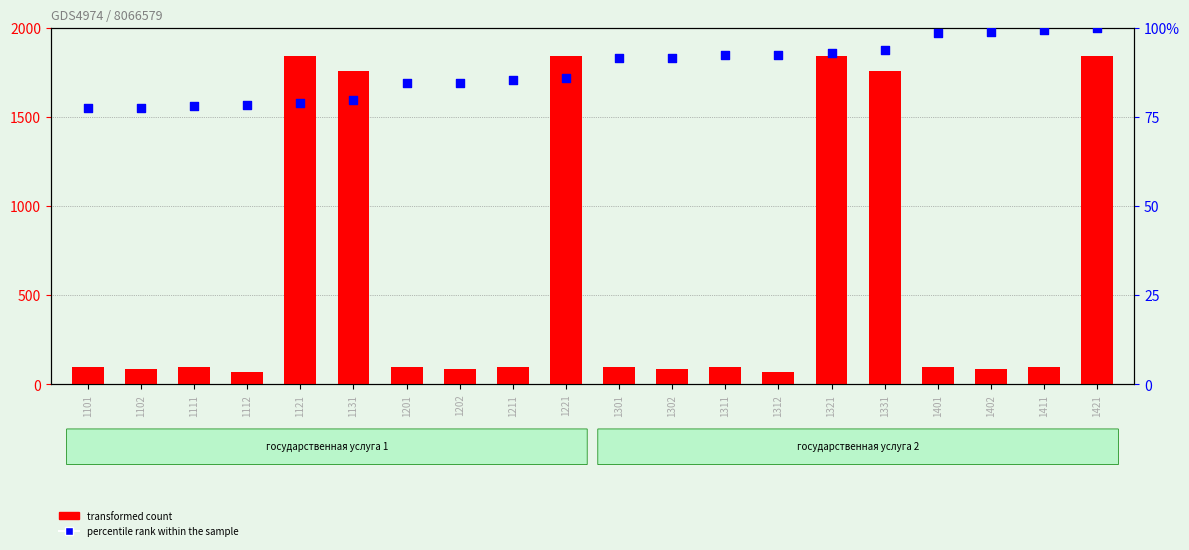

What is the total value across all series at 1131?

1835.6